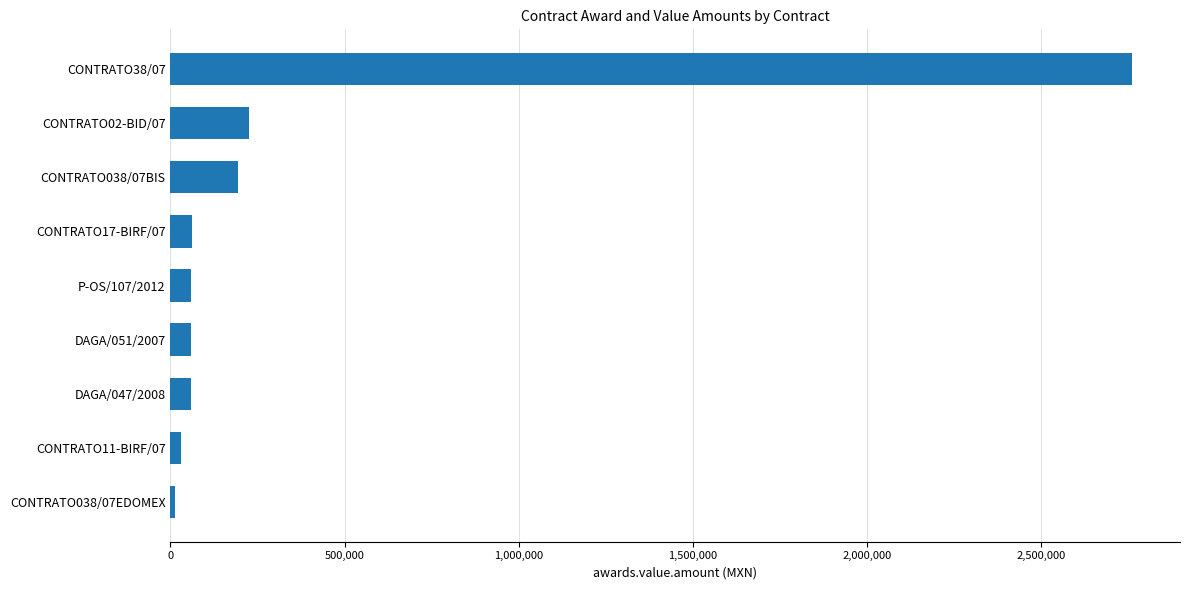

Which label corresponds to the largest value in the chart?

CONTRATO38/07